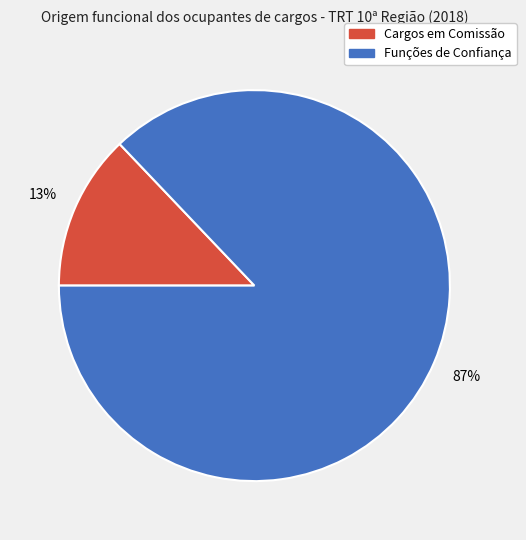

True or false: Cargos em Comissão accounts for 8% of the total.

False